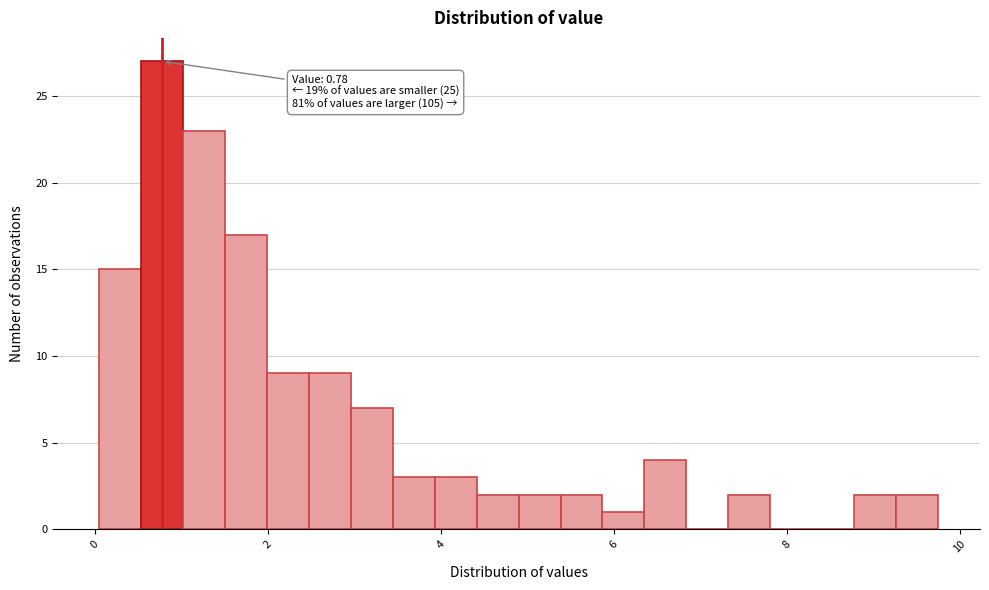

Read against the x-axis, roughly where is the centre of the tallest bar?

0.8